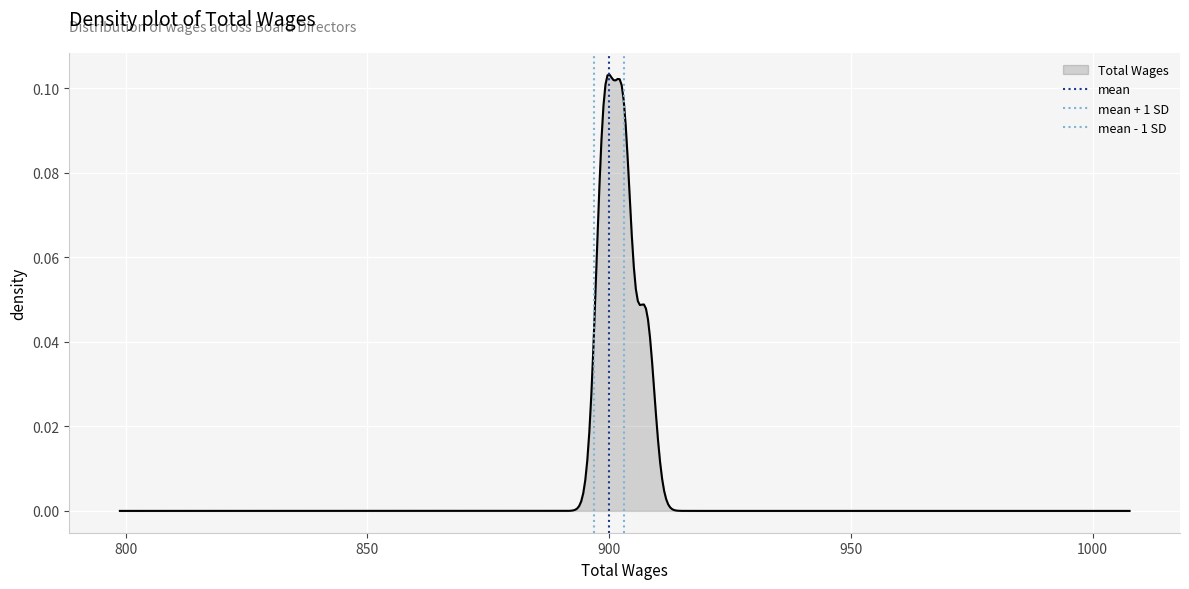

The mean + 1 SD series shows 1 at 750. True or false?

False